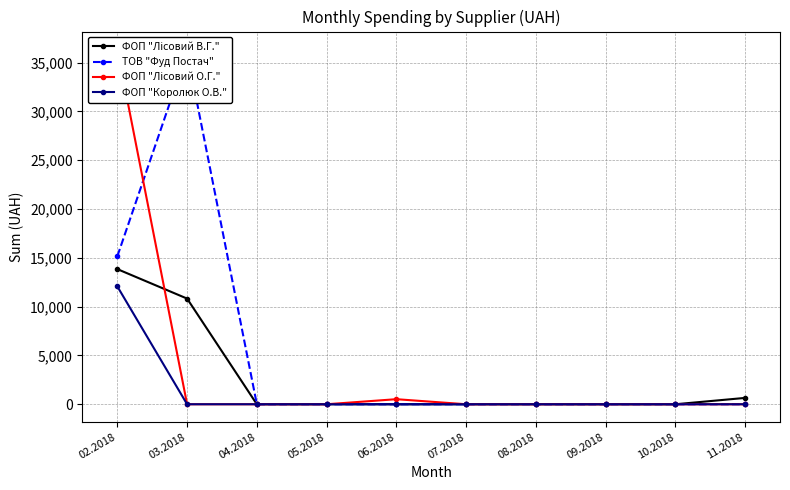

Reading right to left, list all the values displayed in this chart.

ФОП "Лісовий В.Г.": 650.0	0.0	0.0	0.0	0.0	0.0	0.0	0.0	10824.9	13844.1
ТОВ "Фуд Постач": 0.0	0.0	0.0	0.0	0.0	0.0	0.0	0.0	36029.5	15161.9
ФОП "Лісовий О.Г.": 0.0	0.0	0.0	0.0	0.0	518.6	0.0	0.0	0.0	36363.4
ФОП "Королюк О.В.": 0.0	0.0	0.0	0.0	0.0	0.0	0.0	0.0	0.0	12069.4